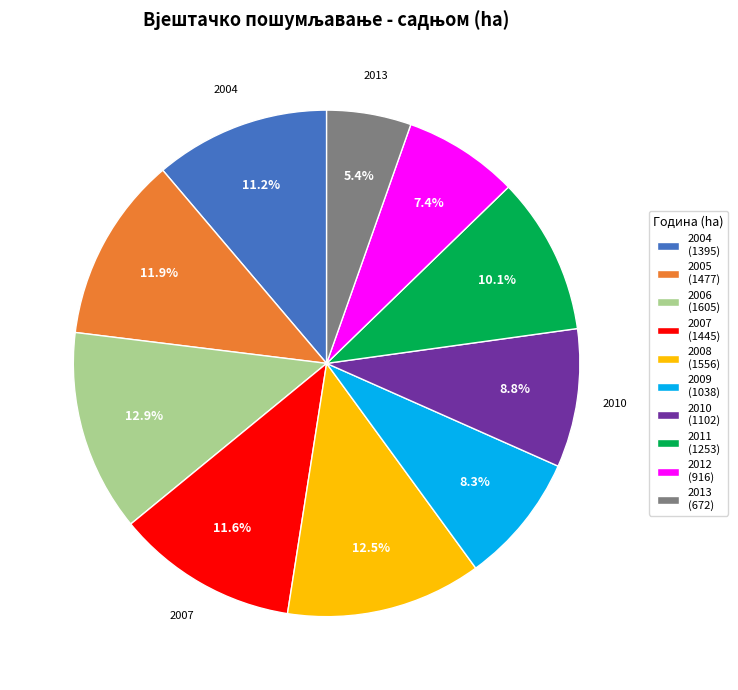

Is there a majority slice in this chart?

No